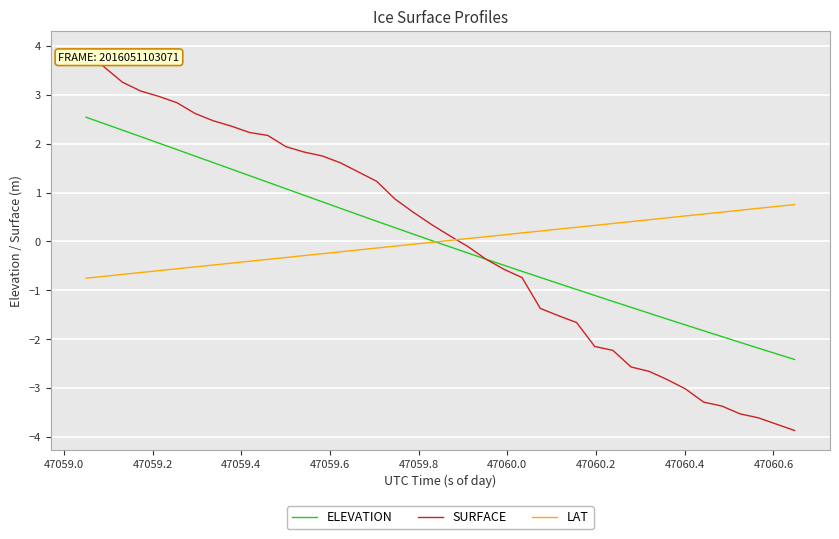

Which series has the widest spread of values?

SURFACE